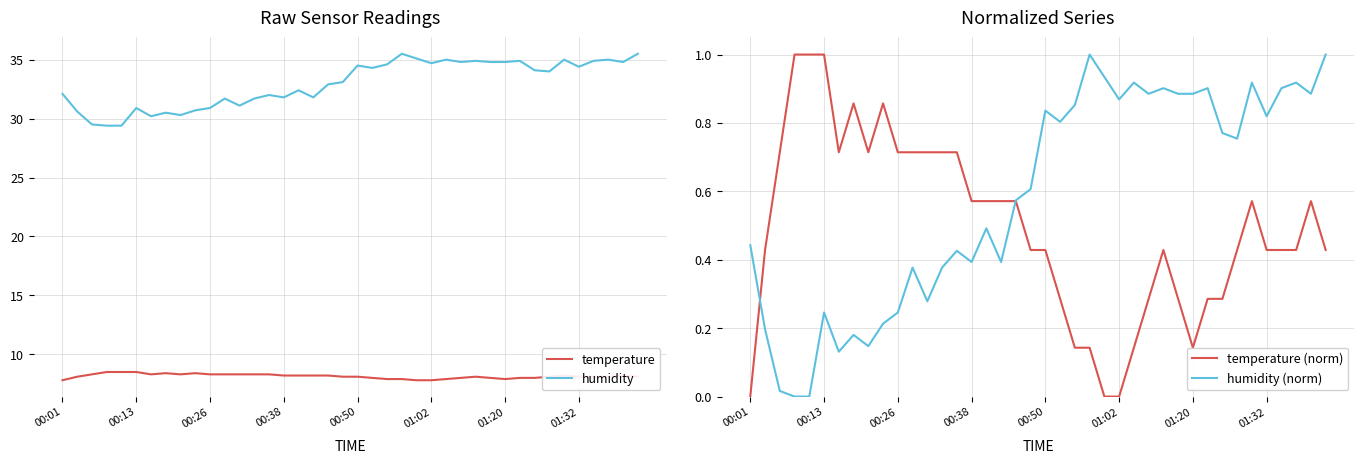

What is the maximum value for humidity?

35.5